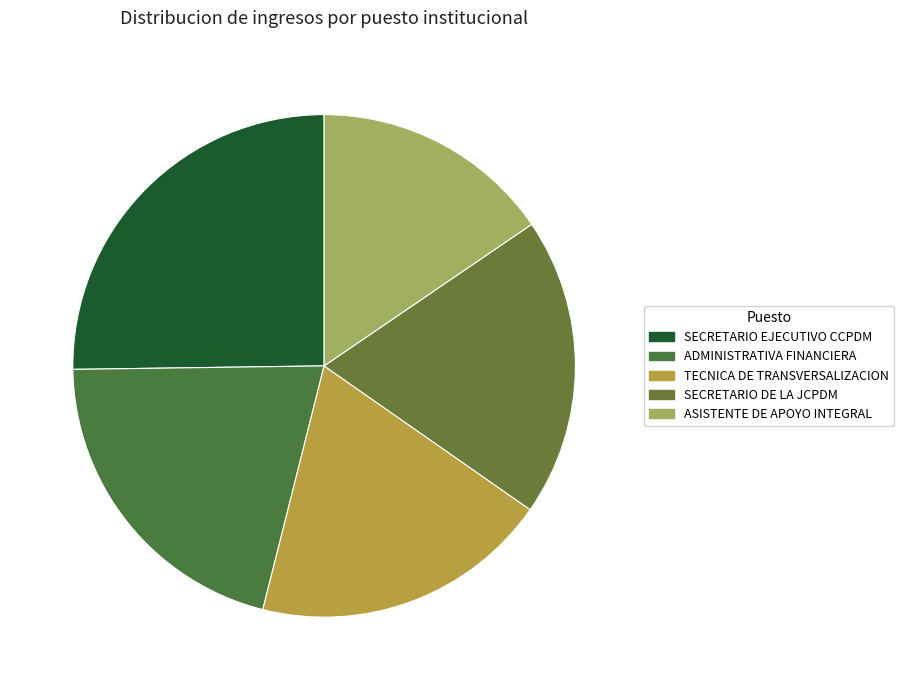

To the nearest percent, what percentage of the pie is SECRETARIO DE LA JCPDM?

19%